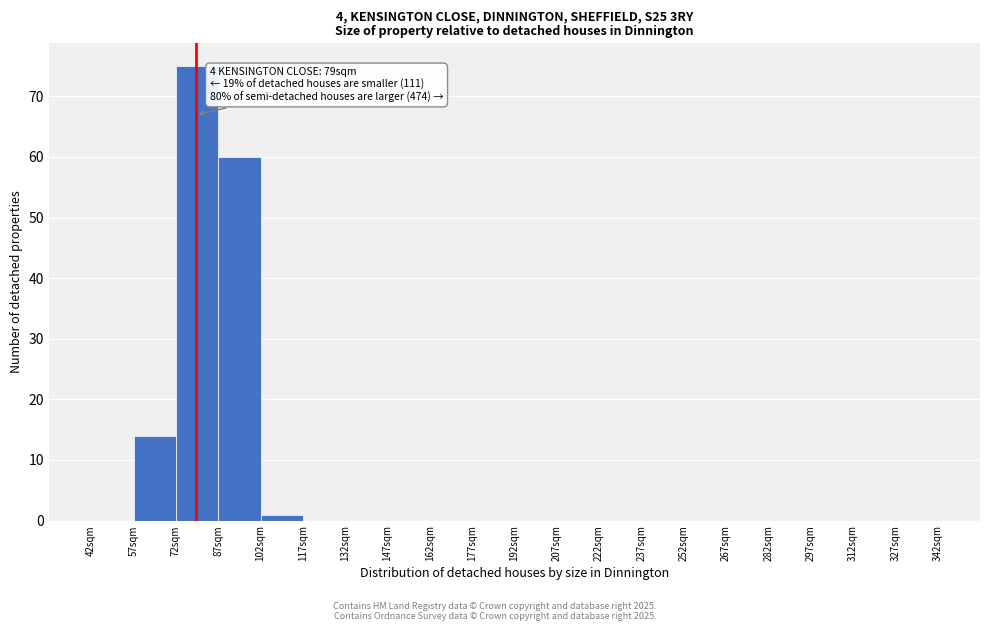

Over which range of the x-axis is the bar tallest?

72 to 87